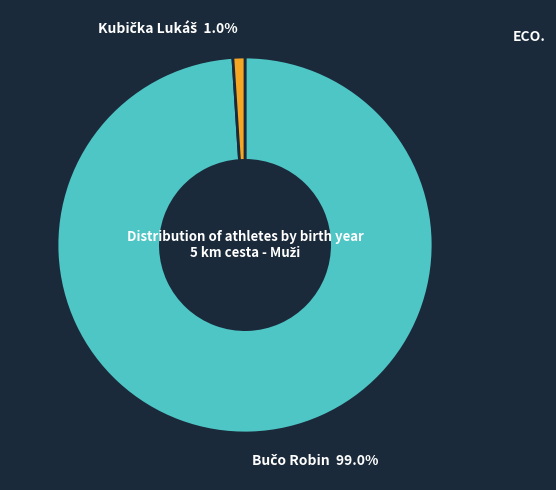

Is there any slice that represents more than half of the pie?

Yes